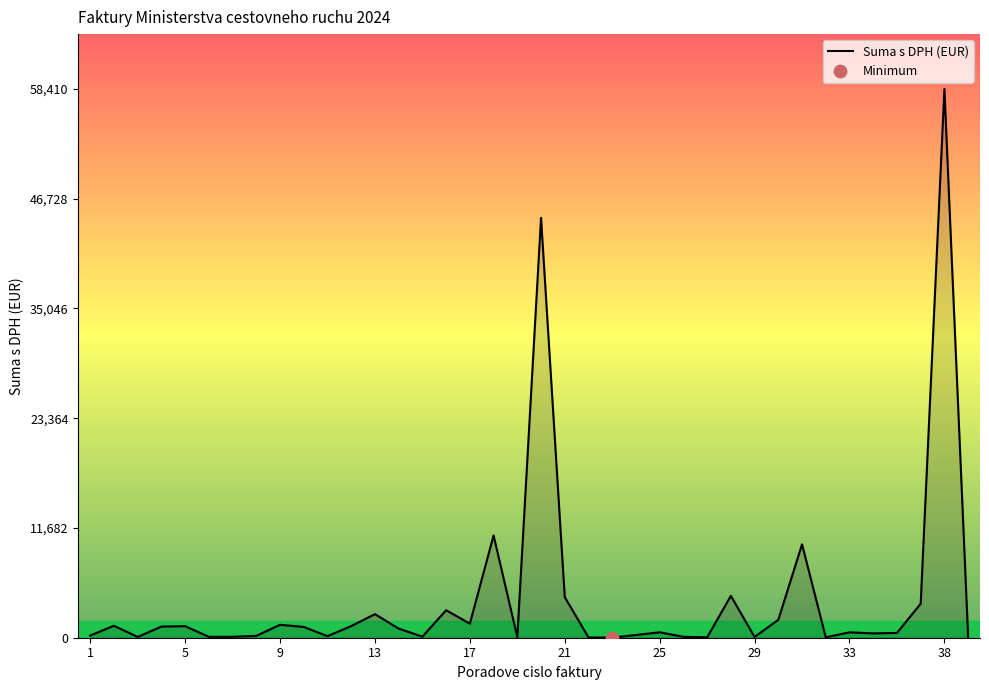

What is the greatest value displayed?

58410.7